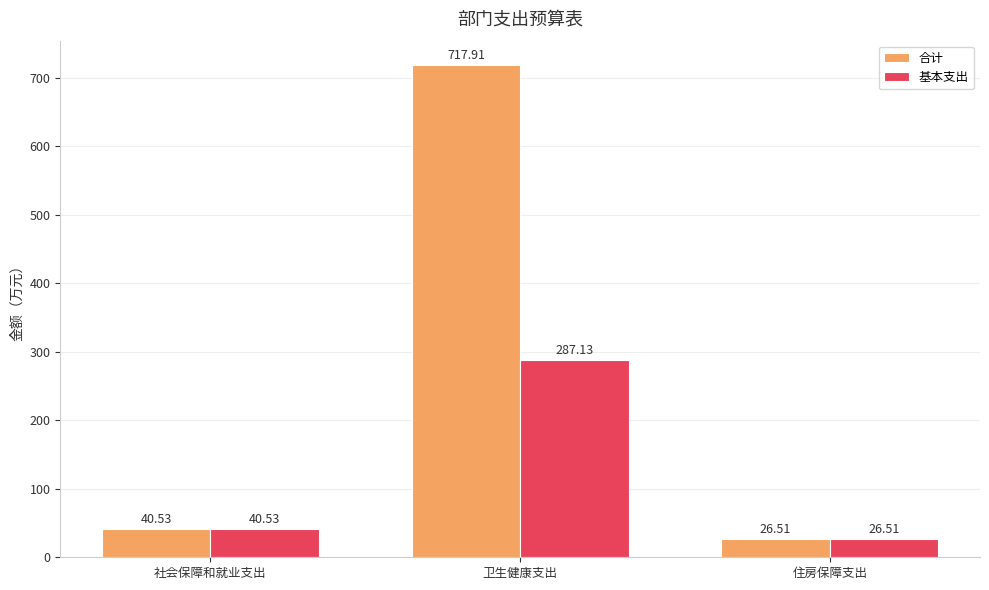

What is the smallest value displayed?

26.5